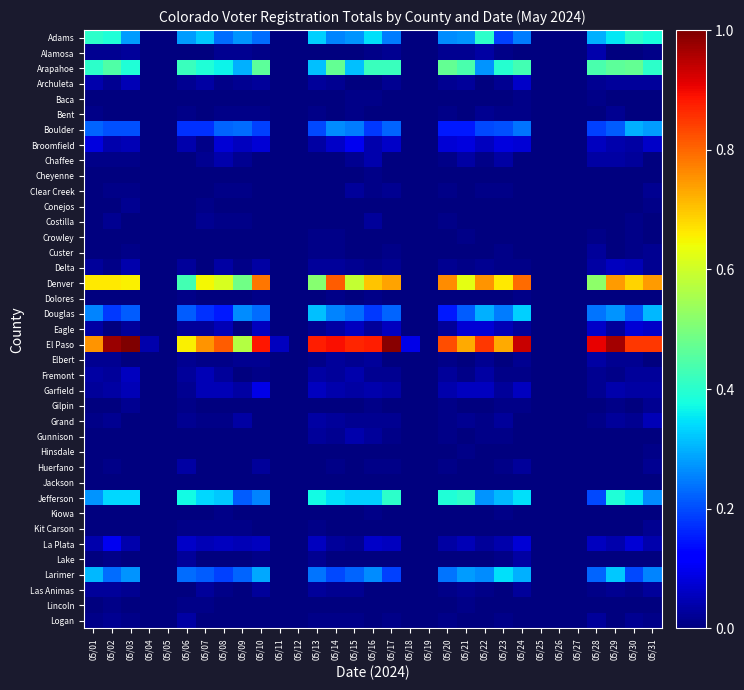

At which category does the chart reach its peak across all series?

05/03